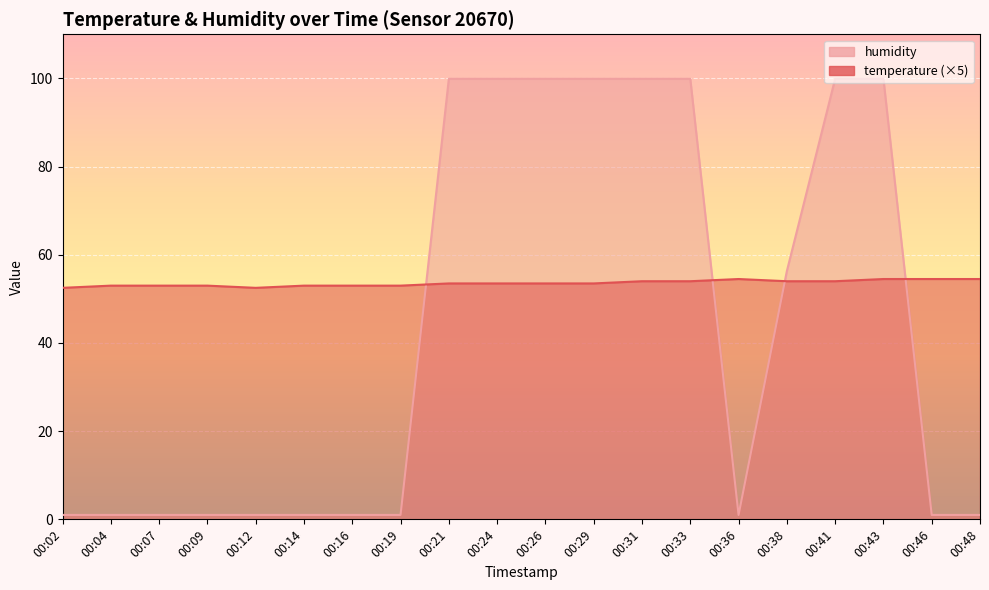

What is the value of the humidity point at the 1st from the left?

1.0